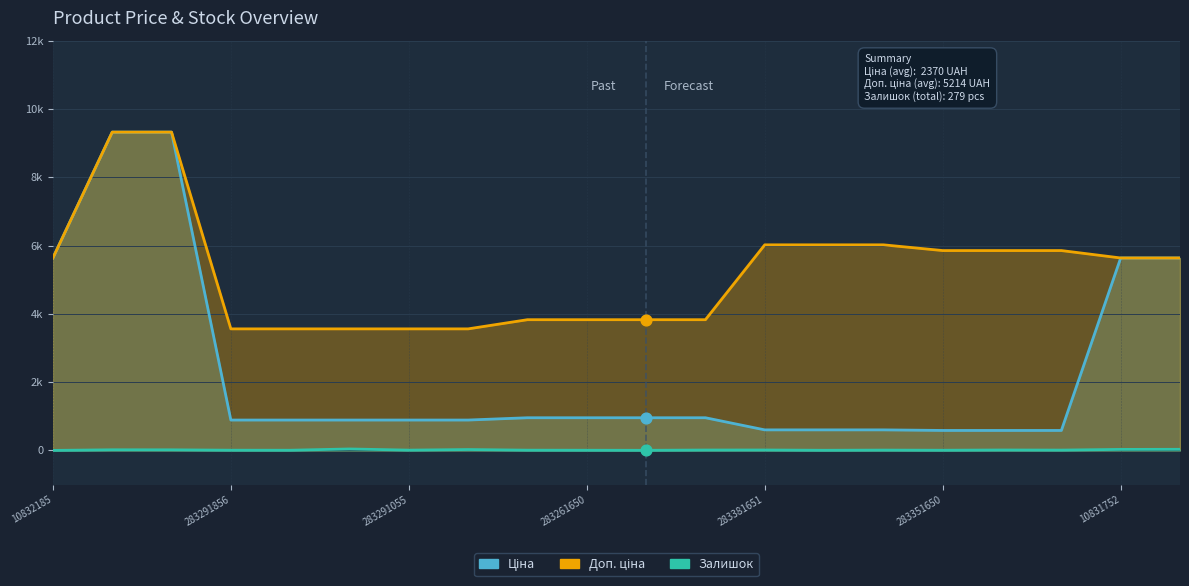

At how many categories does at least one series exceed 3148?

20